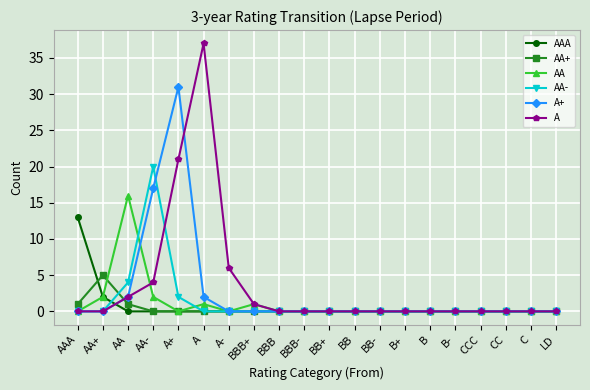

List the series in order of their peak value, highest first.

A, A+, AA-, AA, AAA, AA+